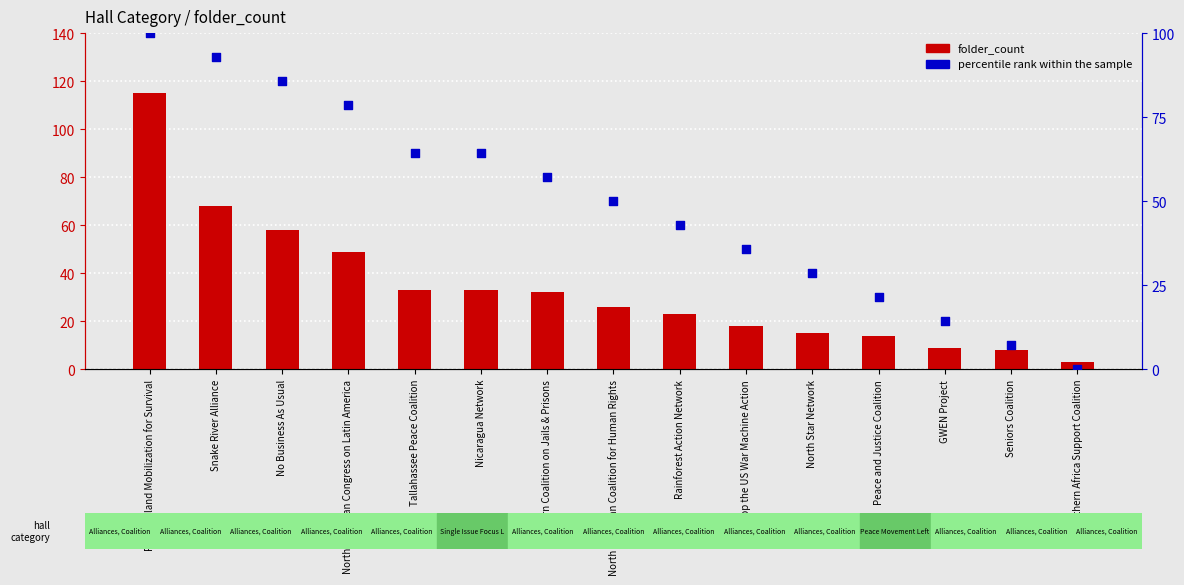

At which category is the sum across all series the highest?

Rhode Island Mobilization for Survival